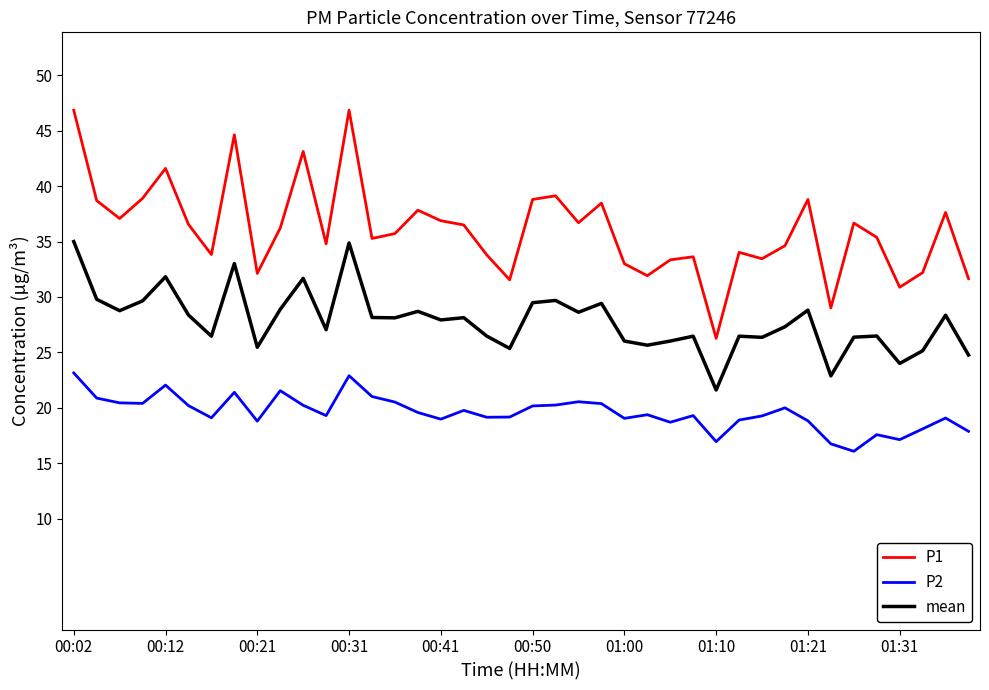

Rank the series by their average value, from lowest to highest.

P2, mean, P1